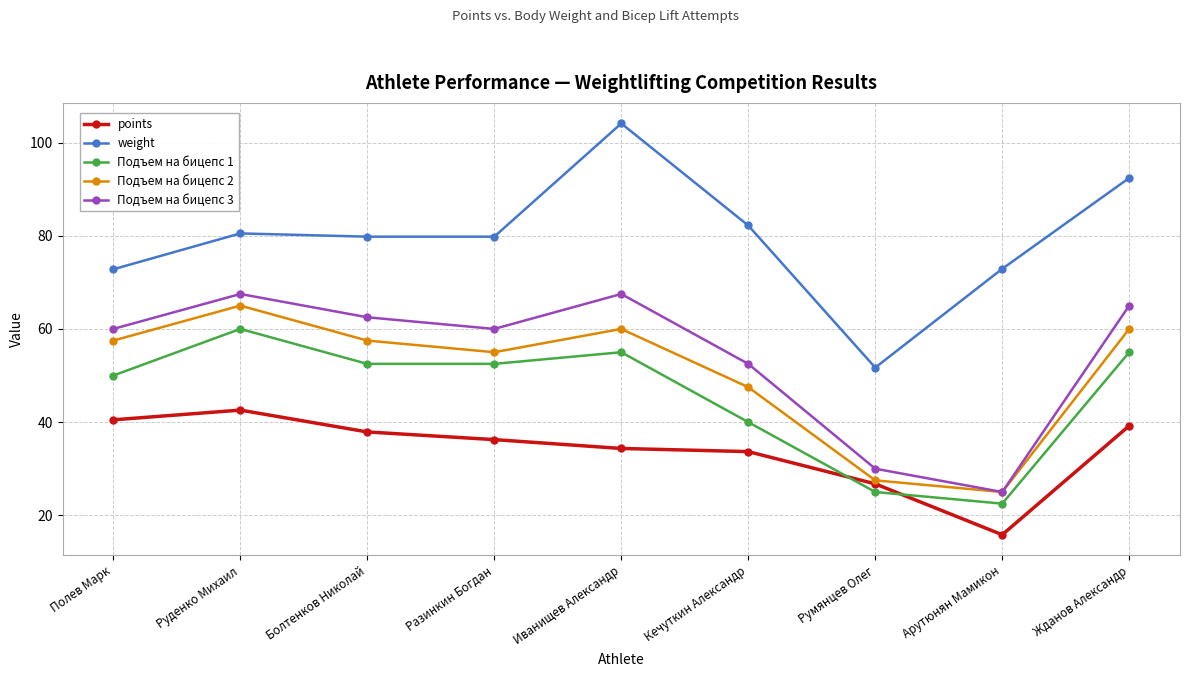

Between Руденко Михаил and Кечуткин Александр, which series saw the biggest shift?

Подъем на бицепс 1